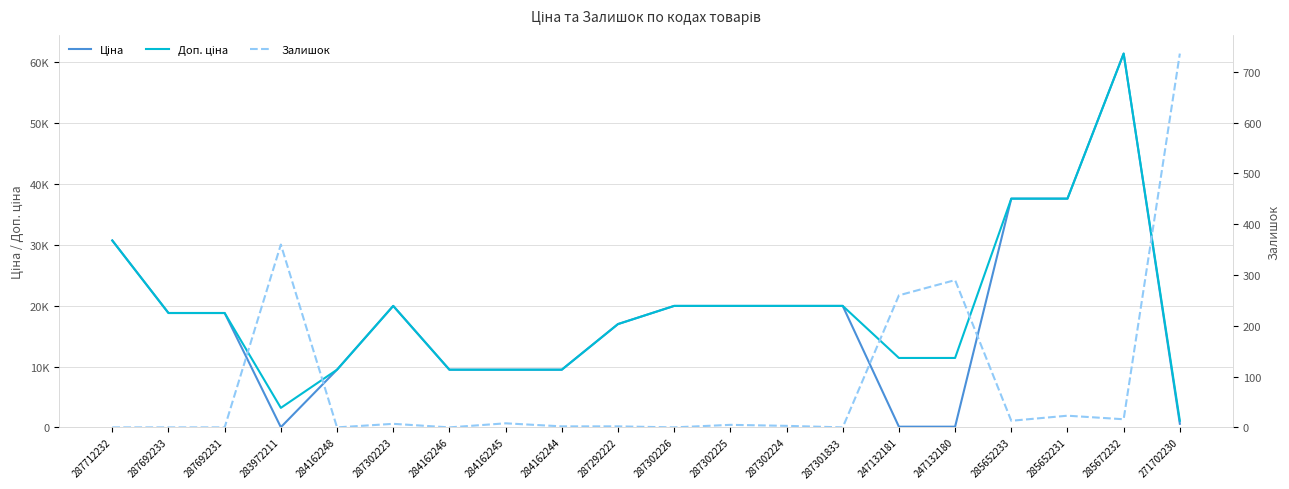

Is the value of Ціна at 287302225 greater than the value of Доп. ціна at 287302226?

No